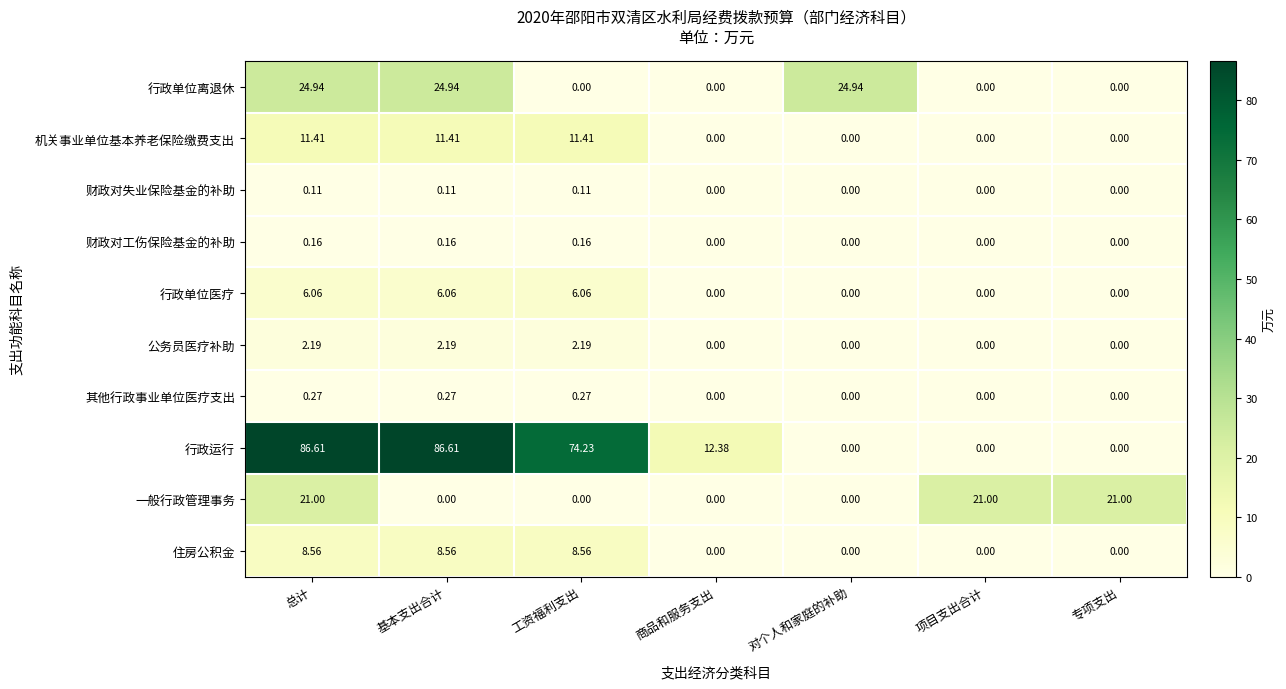

Between 基本支出合计 and 专项支出, which series saw the biggest shift?

行政运行